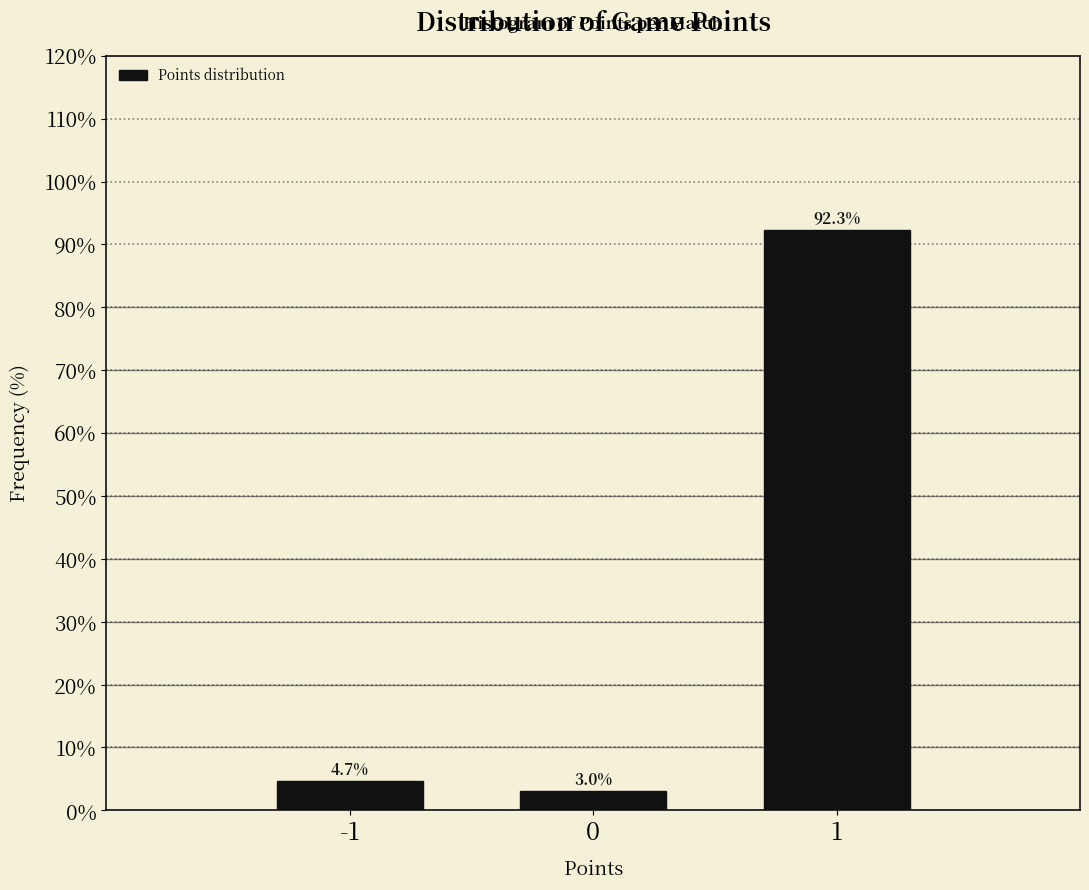

Reading left to right, what are all the values shown in this chart?

4.7	3.0	92.3